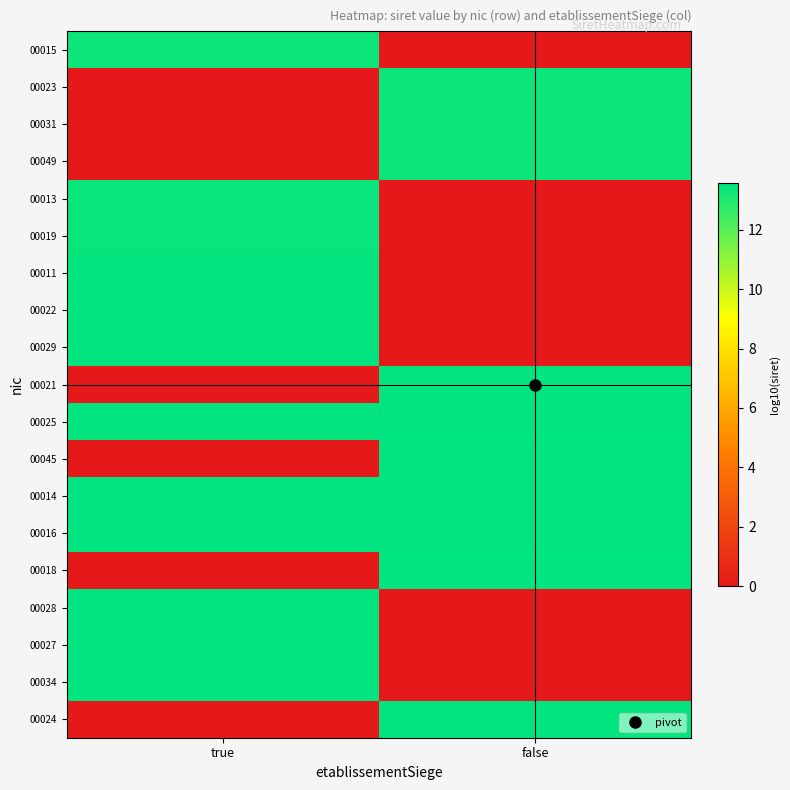

At which category is the sum across all series the highest?

true